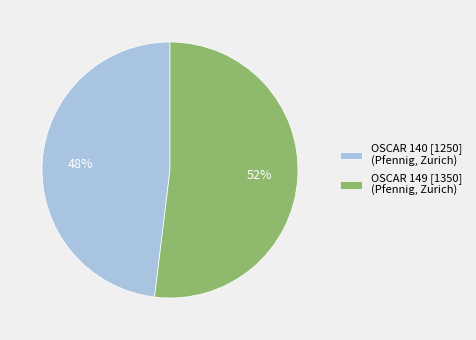

What percentage is the OSCAR 140 [1250] (Pfennig, Zurich) slice, to the nearest percent?

48%